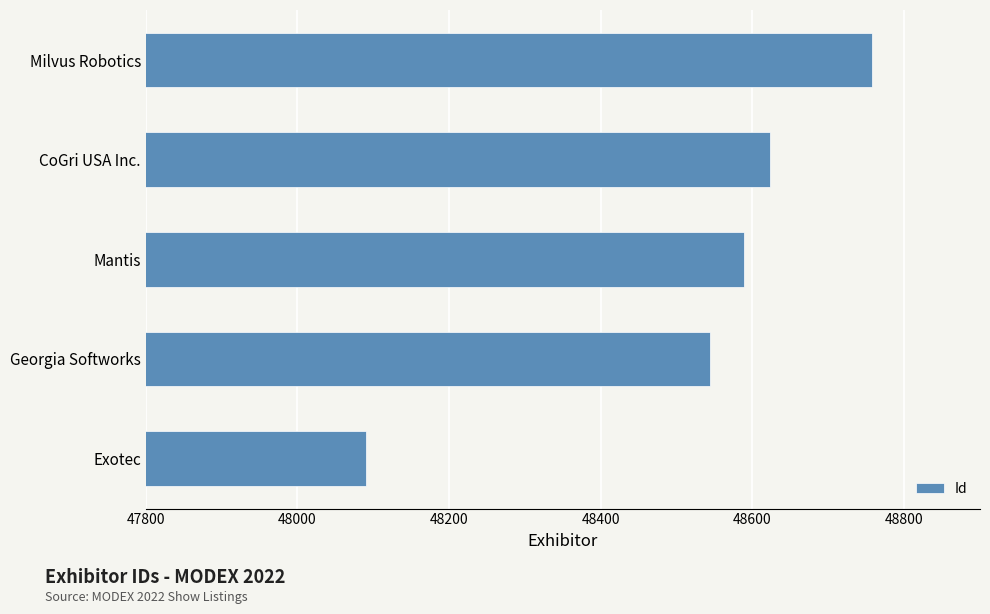

Reading bottom to top, list all the values displayed in this chart.

Exotec=48090	Georgia Softworks=48544	Mantis=48589	CoGri USA Inc.=48623	Milvus Robotics=48758